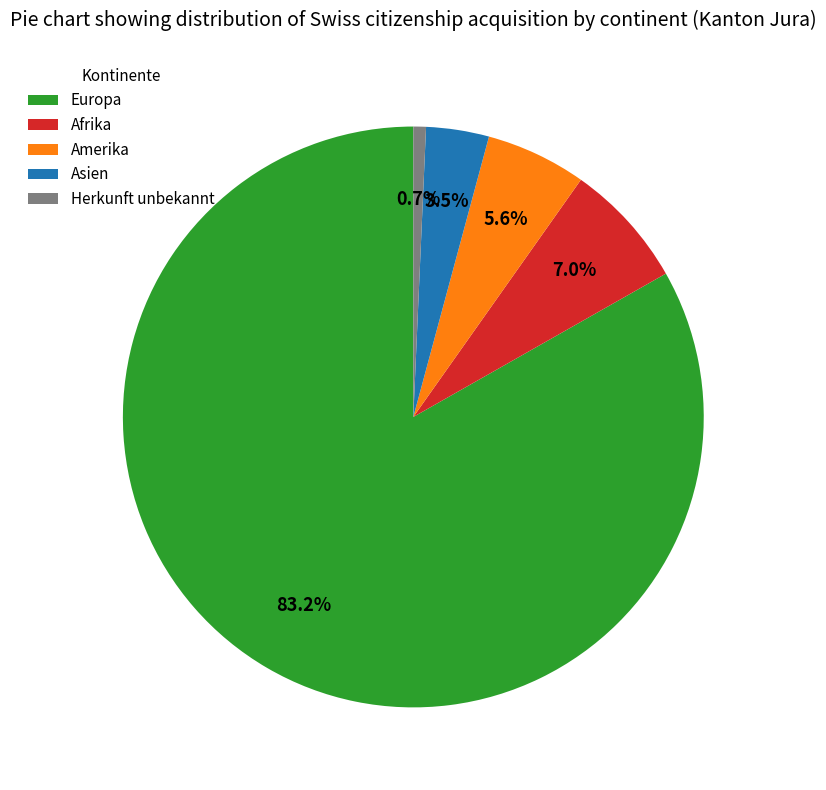

To the nearest percent, what is the average slice percentage?

20%